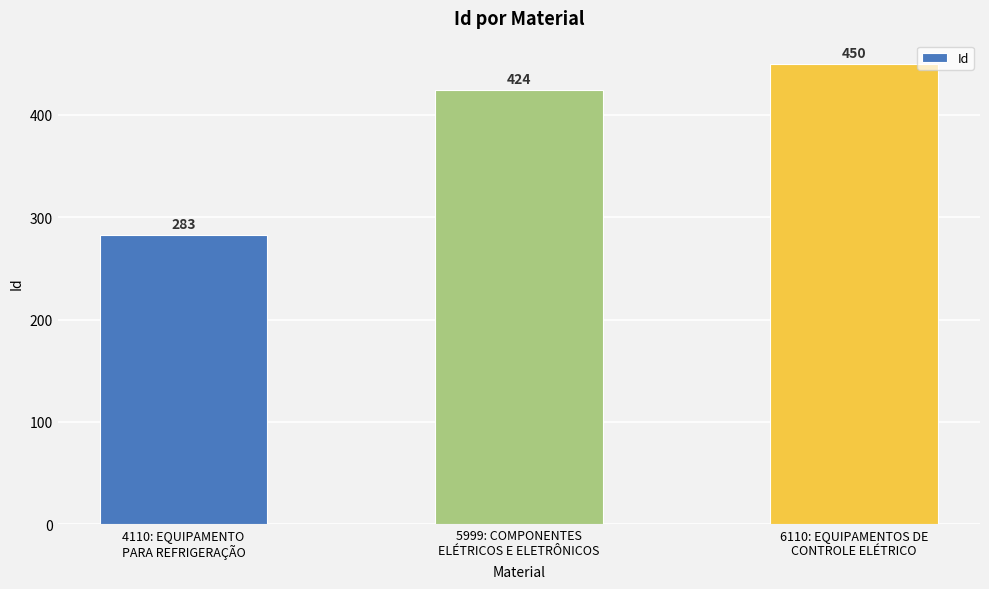

What is the label of the 2nd bar from the left?

5999: COMPONENTES
ELÉTRICOS E ELETRÔNICOS